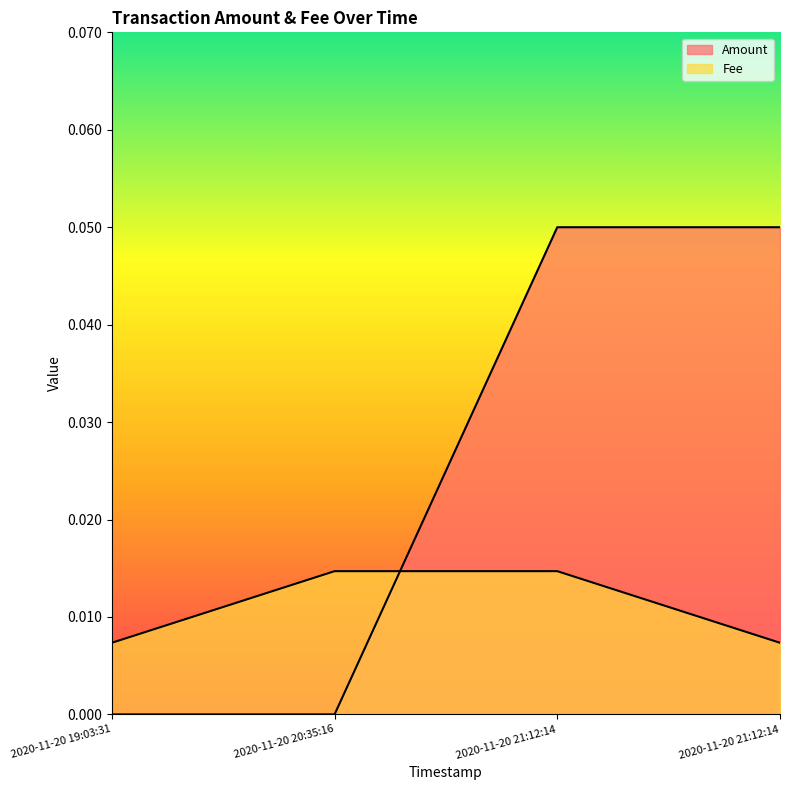

List the series in order of their peak value, highest first.

Amount, Fee